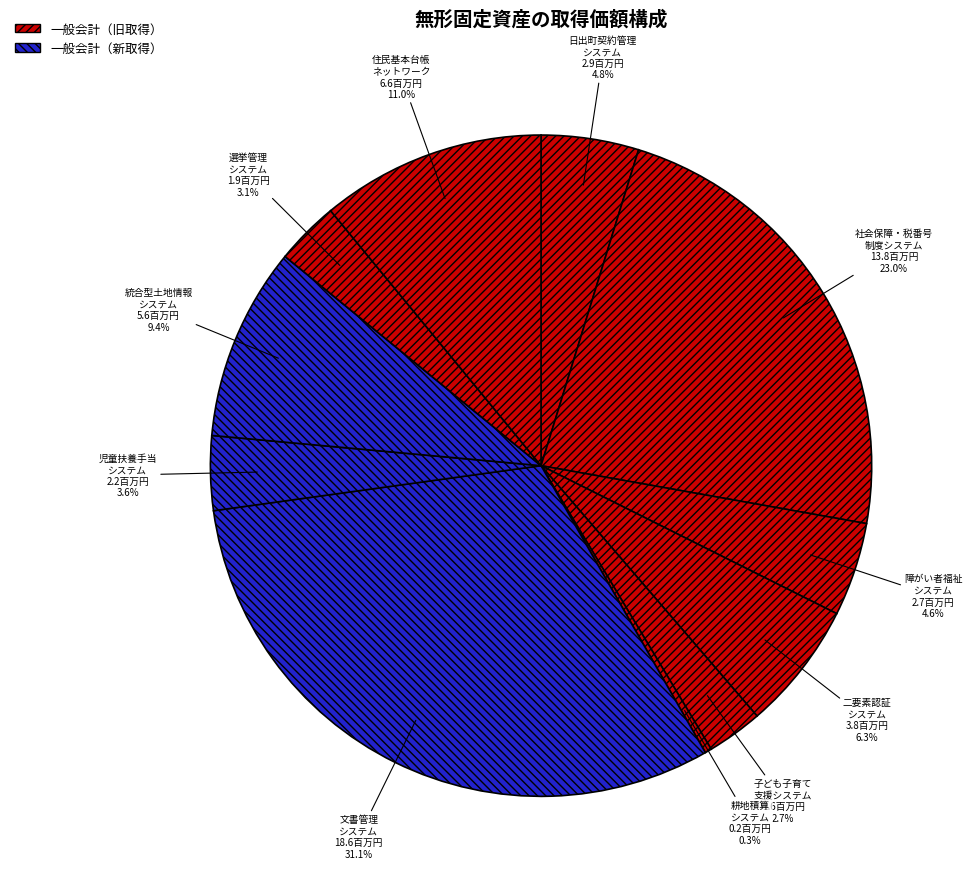

How many segments does this pie chart have?

11